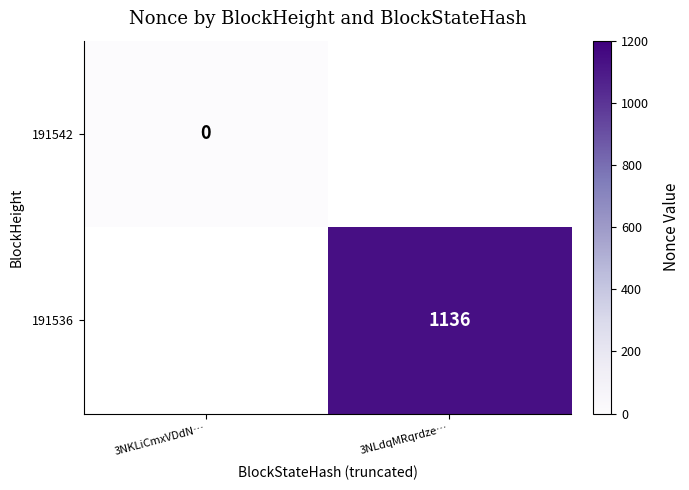

The 191536 series shows 573 at 3NLdqMRqrdze…. True or false?

False